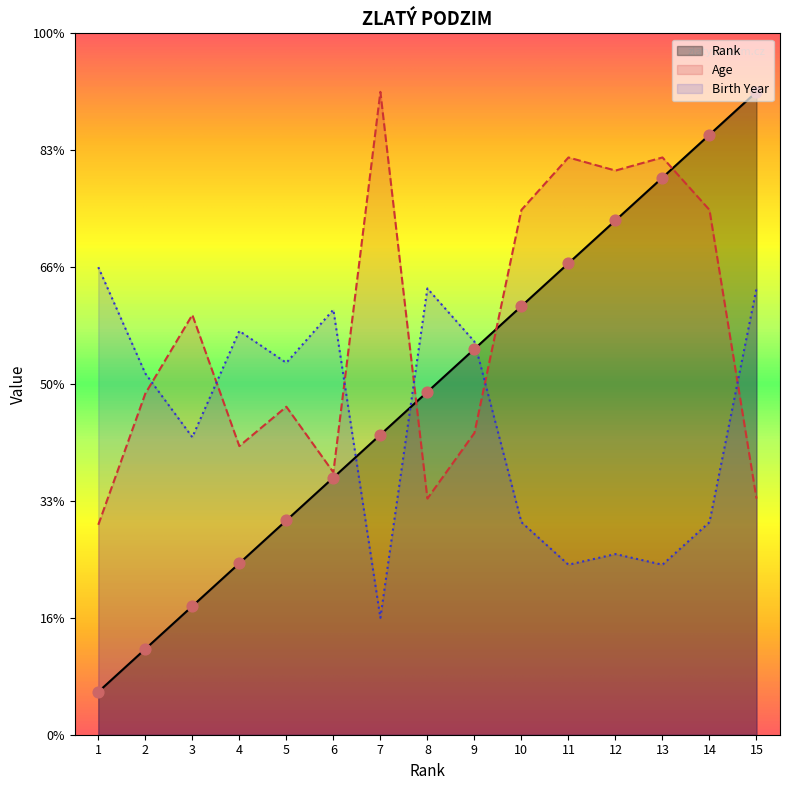

At how many categories does at least one series exceed 4?

15